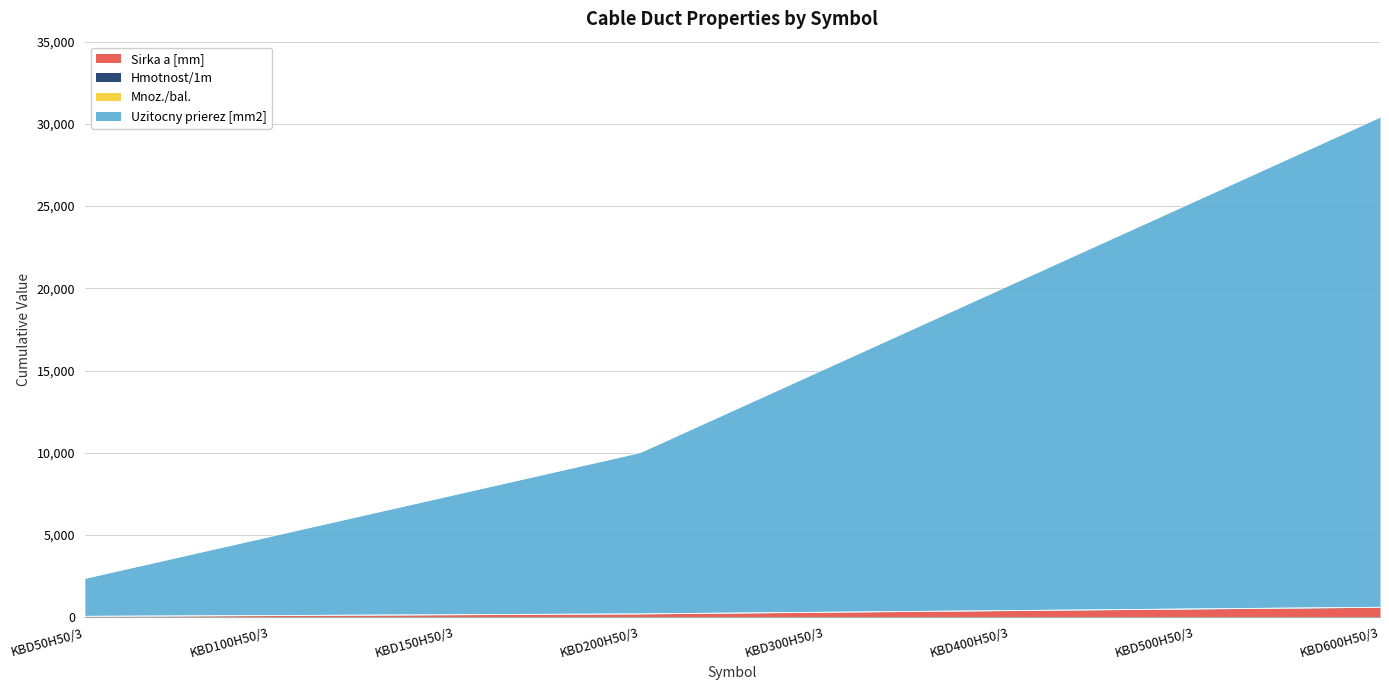

At which label is Hmotnost/1m closest to 329?

KBD300H50/3